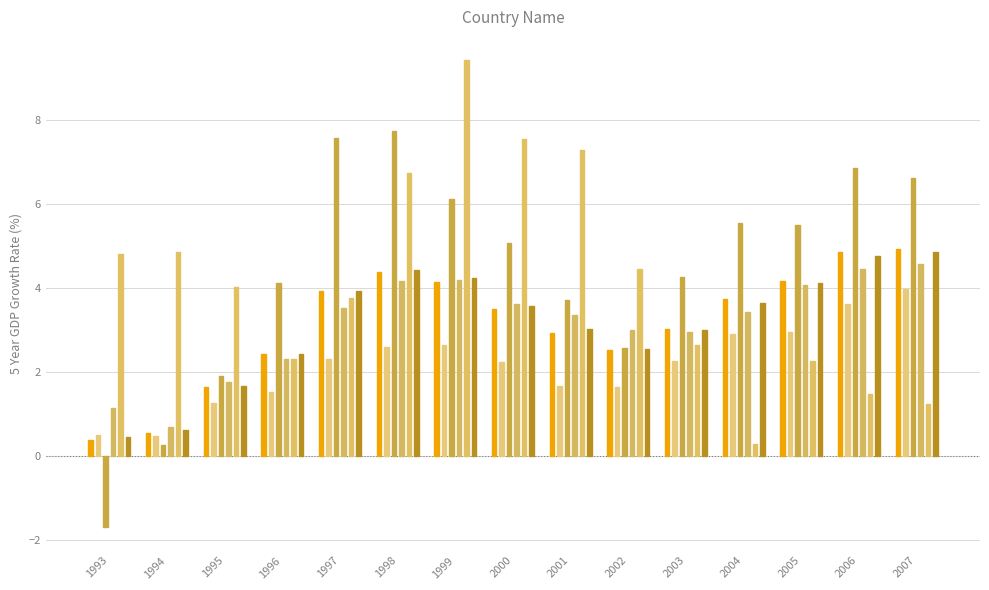

What is the total value across all series at 1994?

7.4